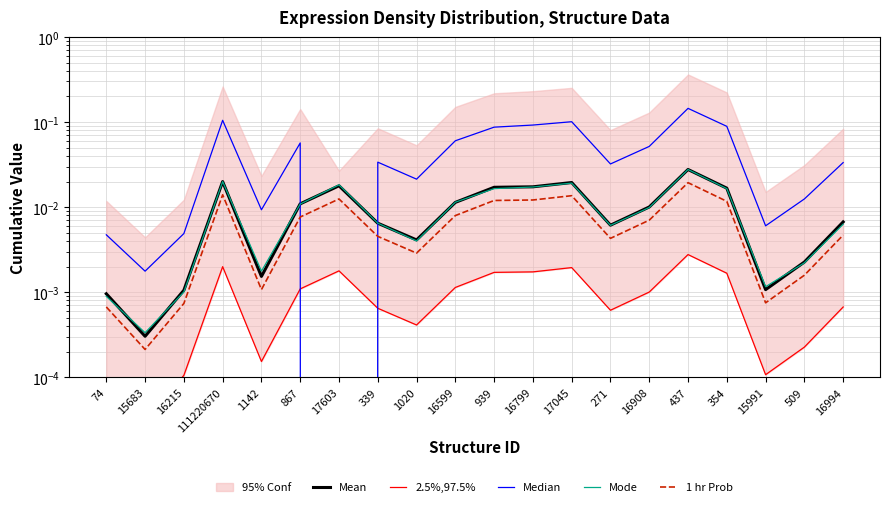

How many values in the Median series exceed 0?

19